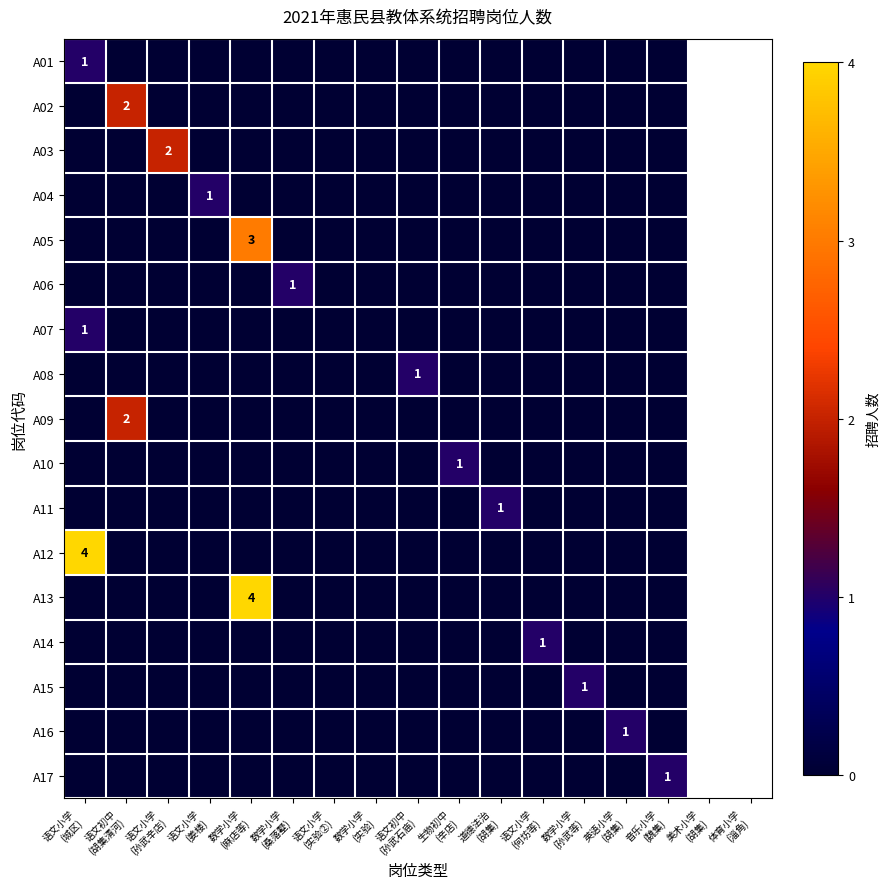

Count the A10 values in the range 0 to 1.

15